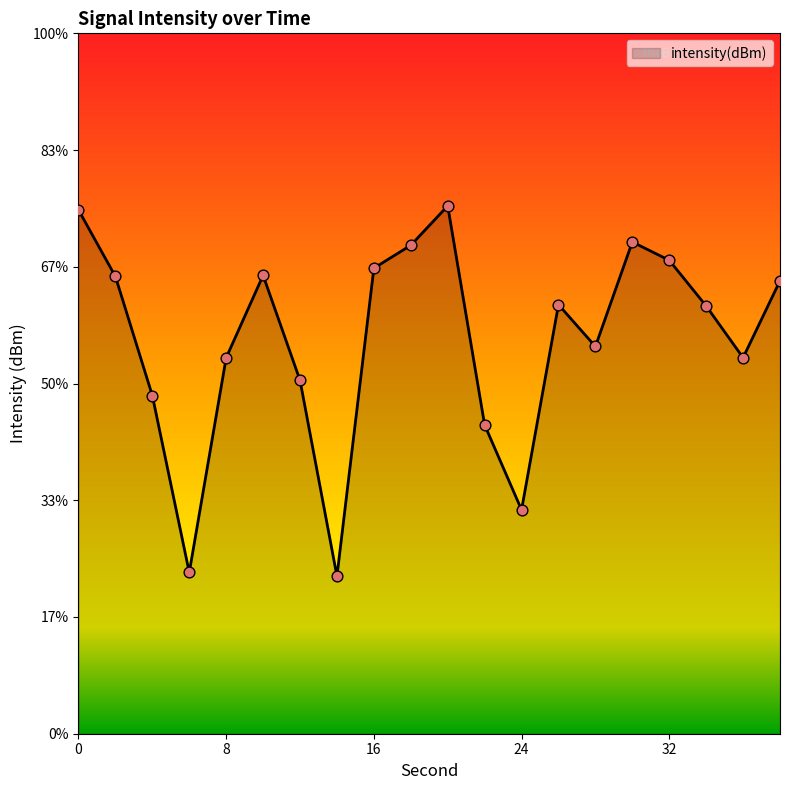

Between 8 and 32, which is larger?

32